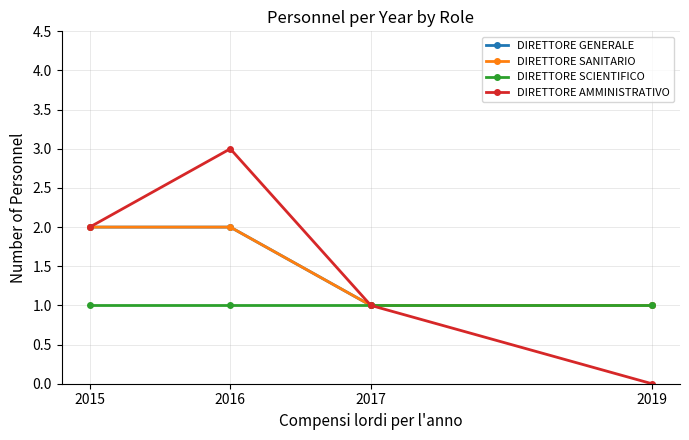

At which label is DIRETTORE SANITARIO closest to 1?

2017